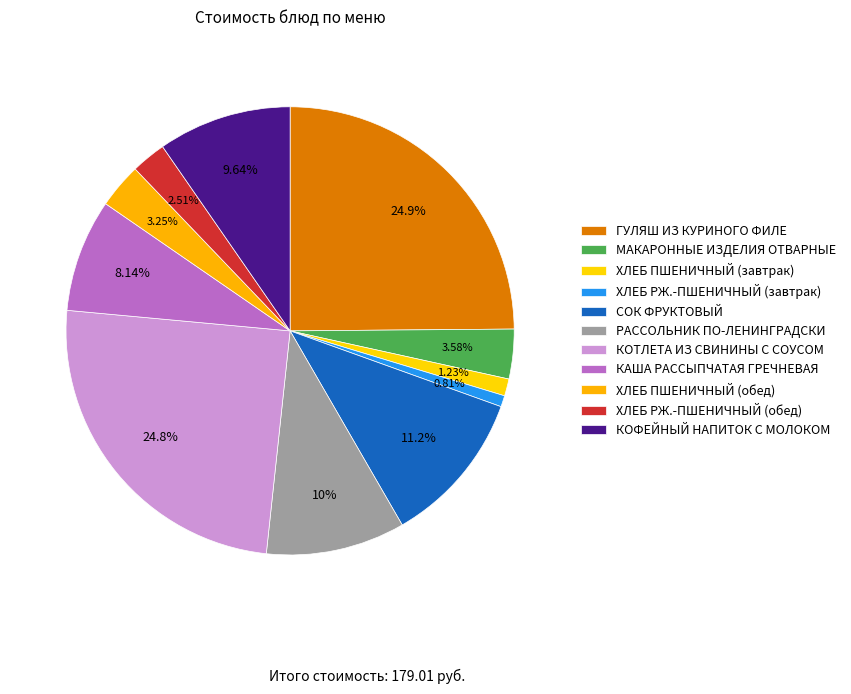

How many segments does this pie chart have?

11